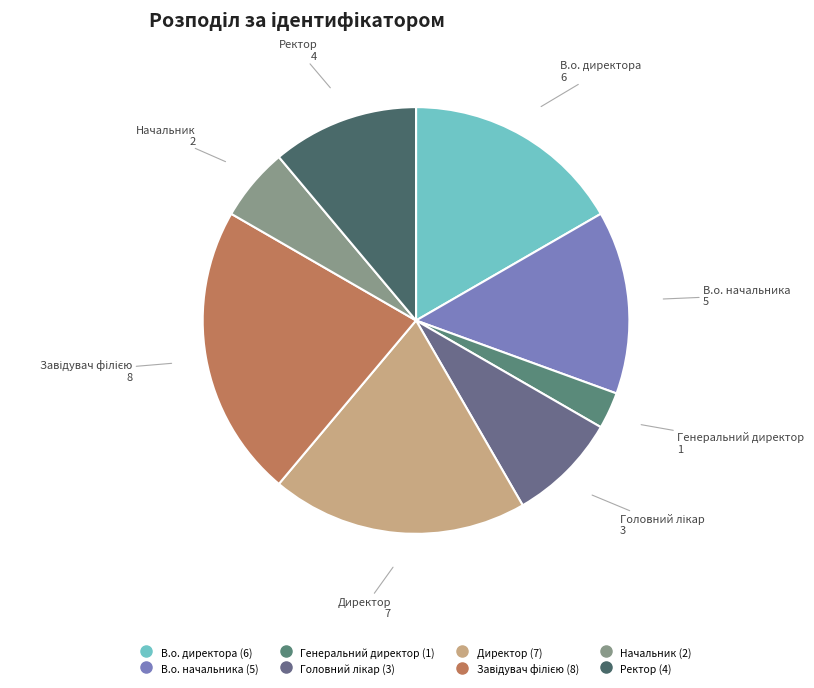

Is В.о. начальника the majority of the pie?

No